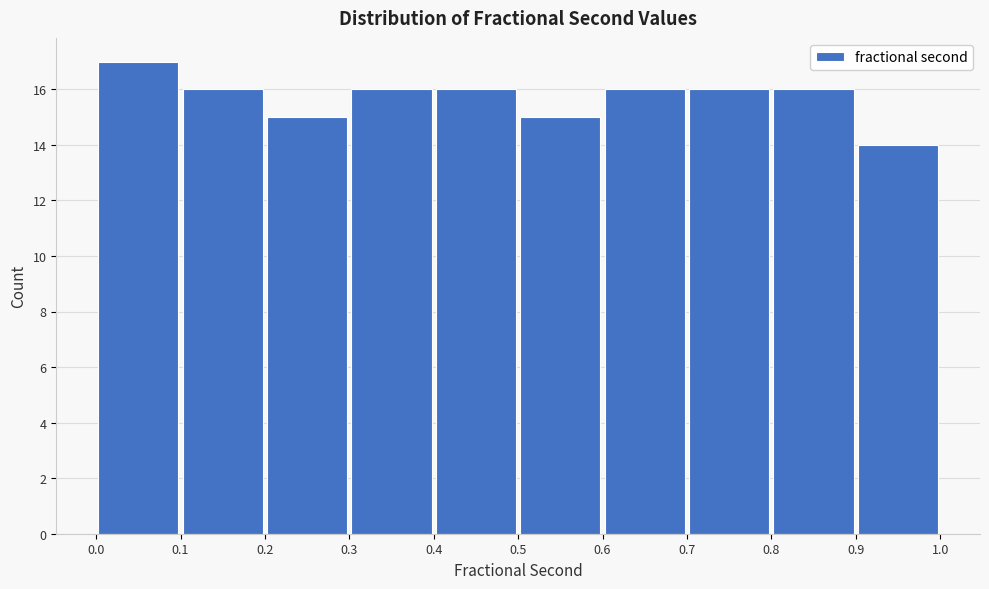

Reading left to right, transcribe this chart: for each bar, give the range it covers on the x-axis and its height. The values are not printed on the chart, so give them approximately, as read against the axis.

0.0 to 0.1: 17
0.1 to 0.2: 16
0.2 to 0.3: 15
0.3 to 0.4: 16
0.4 to 0.5: 16
0.5 to 0.6: 15
0.6 to 0.7: 16
0.7 to 0.8: 16
0.8 to 0.9: 16
0.9 to 1.0: 14